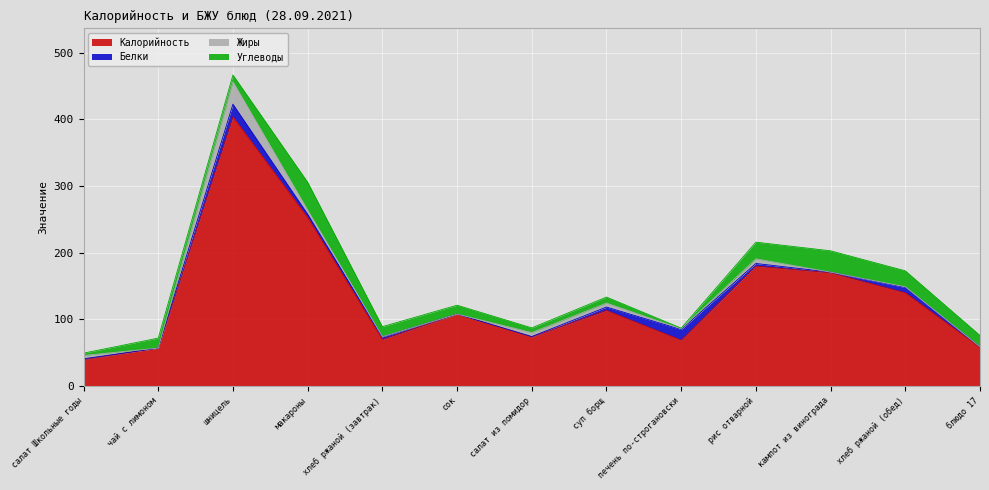

Is it true that Калорийность equals 253.0 at макароны?

True